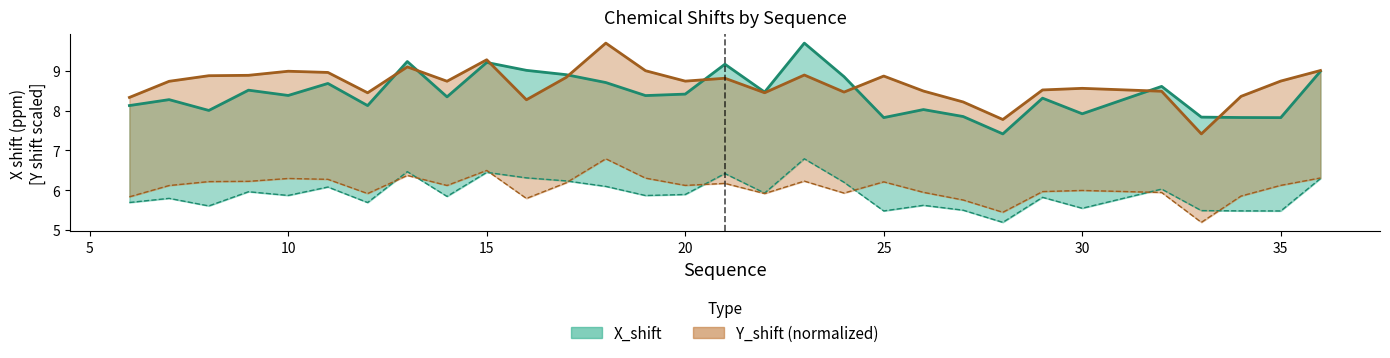

What is the average value of the X_shift series?

8.4